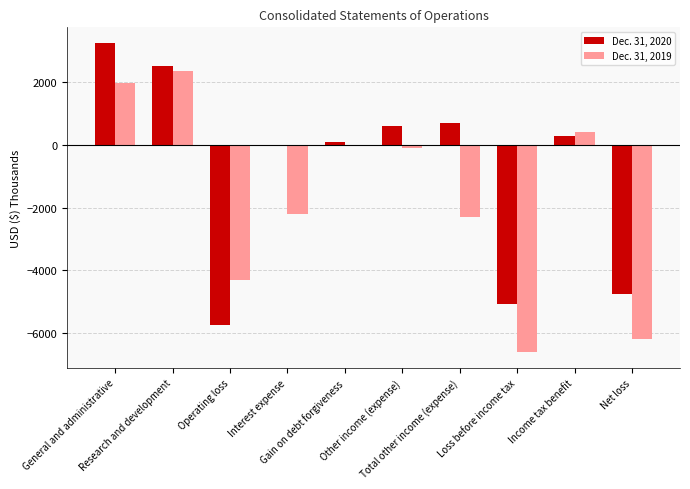

Which series has the largest total across all categories?

Dec. 31, 2020